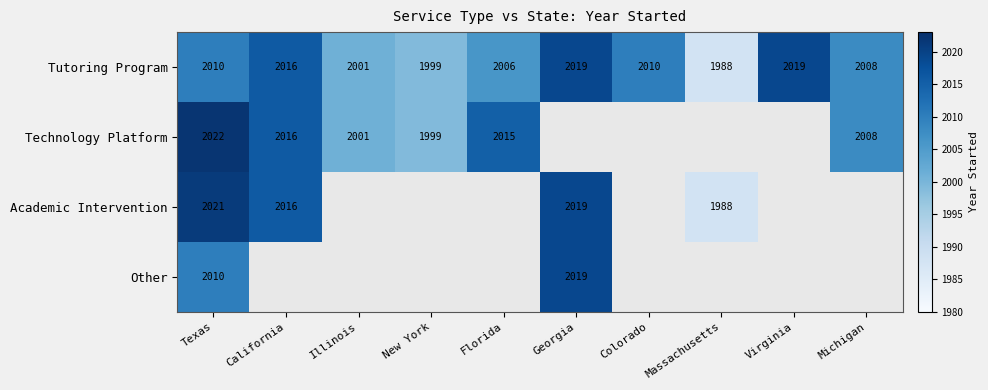

What is the sum of the Tutoring Program values at California and Texas?

4026